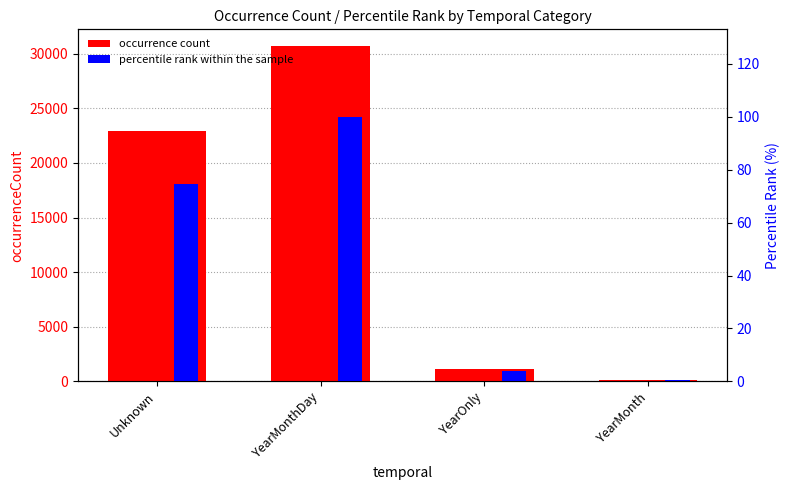

Are the bars grouped side by side (vs. stacked)?

Yes